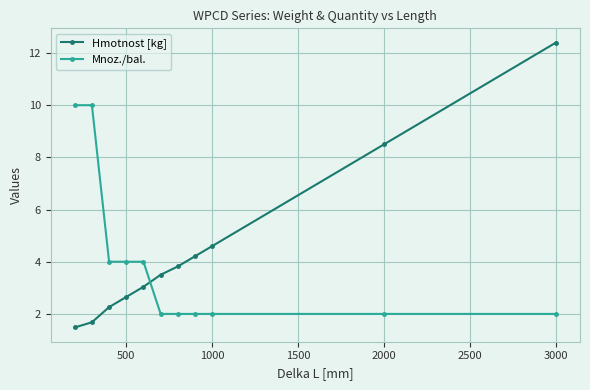

What are all the series names shown in the legend?

Hmotnost [kg], Mnoz./bal.